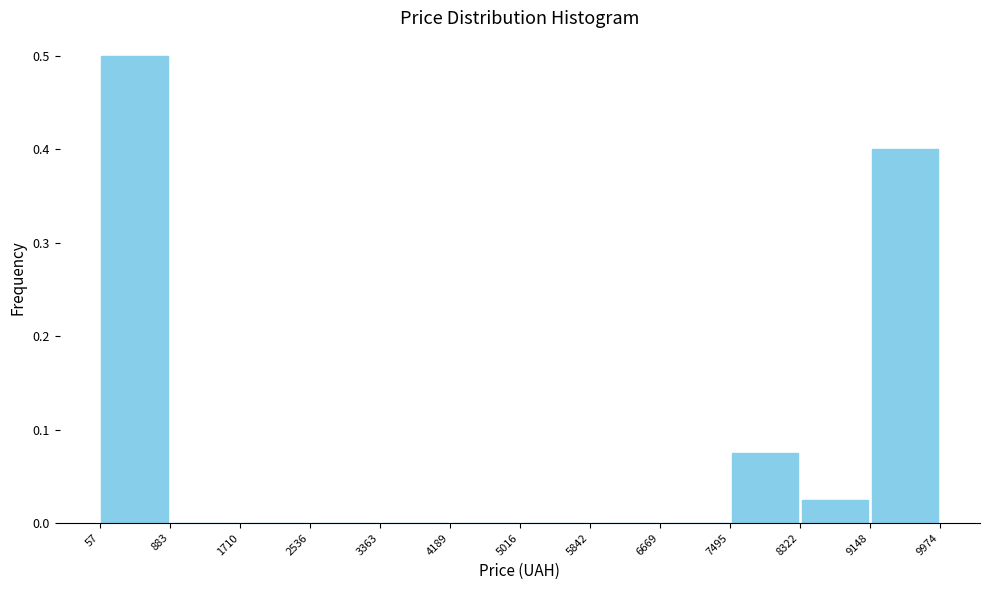

Reading left to right, transcribe this chart: for each bar, give the range it covers on the x-axis and its height. The values are not printed on the chart, so give them approximately, as read against the axis.

57 to 883: 0.50
883 to 1710: 0
1710 to 2536: 0
2536 to 3363: 0
3363 to 4189: 0
4189 to 5016: 0
5016 to 5842: 0
5842 to 6669: 0
6669 to 7495: 0
7495 to 8322: 0.08
8322 to 9148: 0.03
9148 to 9974: 0.40